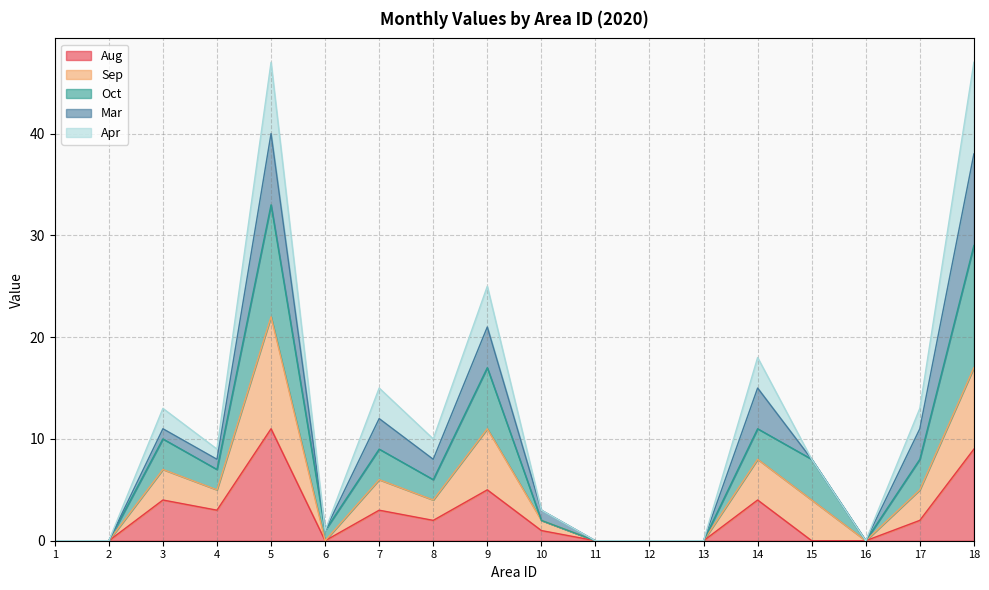

True or false: Oct and Apr intersect in this chart.

False